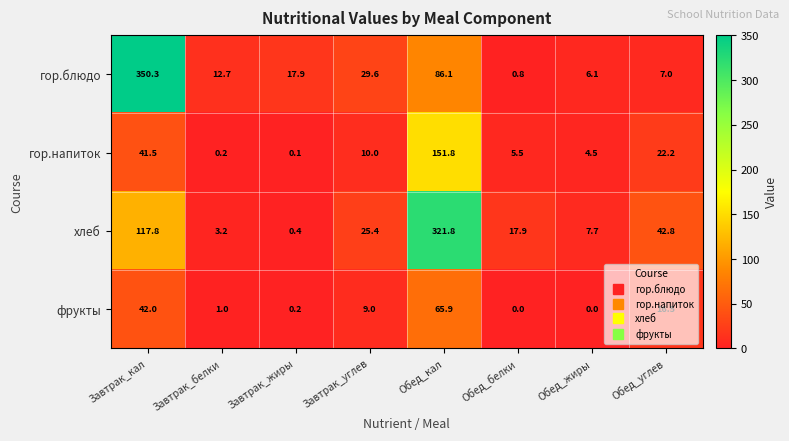

At which category is the sum across all series the highest?

Обед_кал